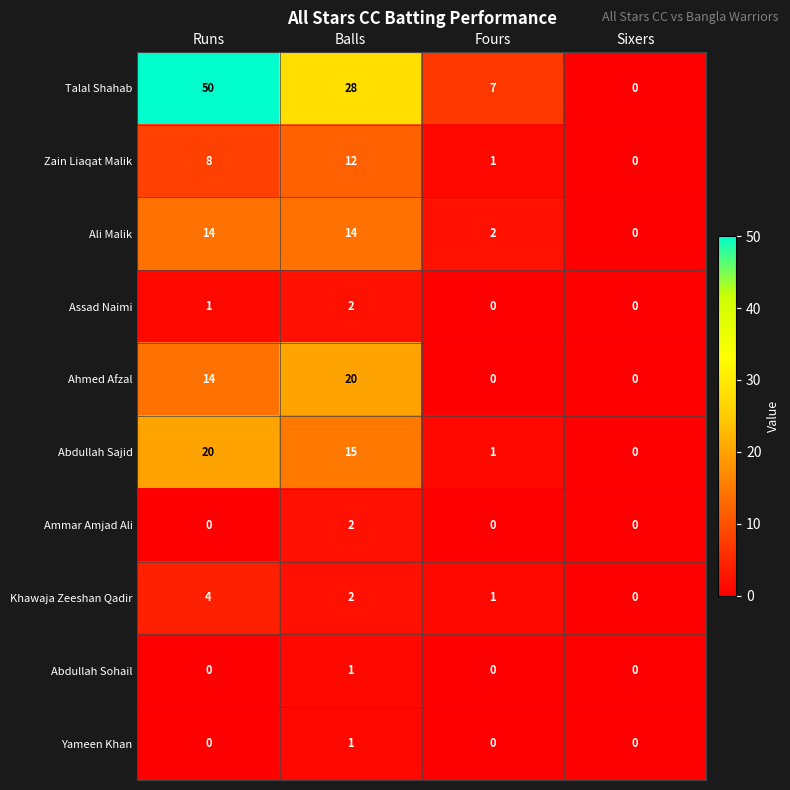

Which series has the widest spread of values?

Talal Shahab